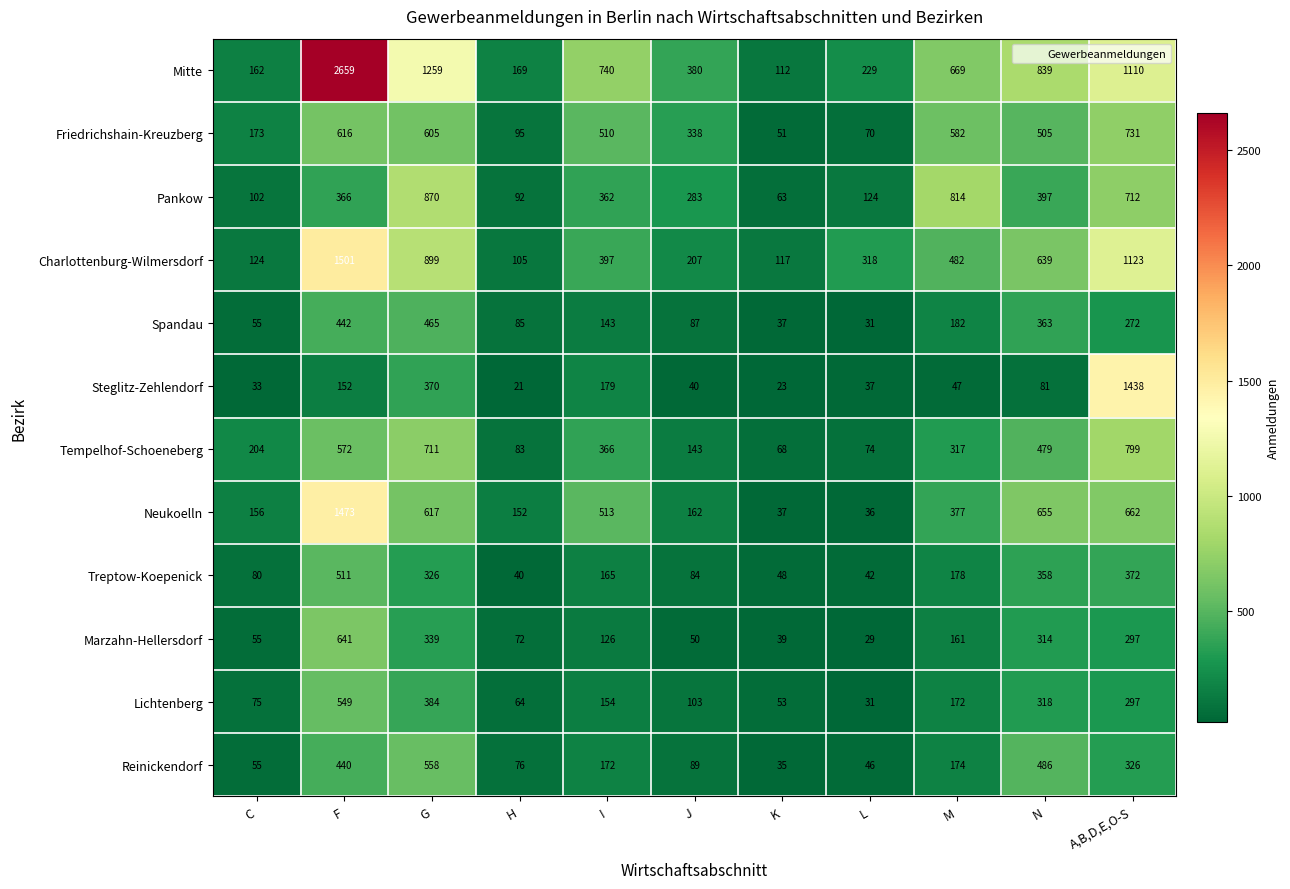

At which category is the sum across all series the highest?

F